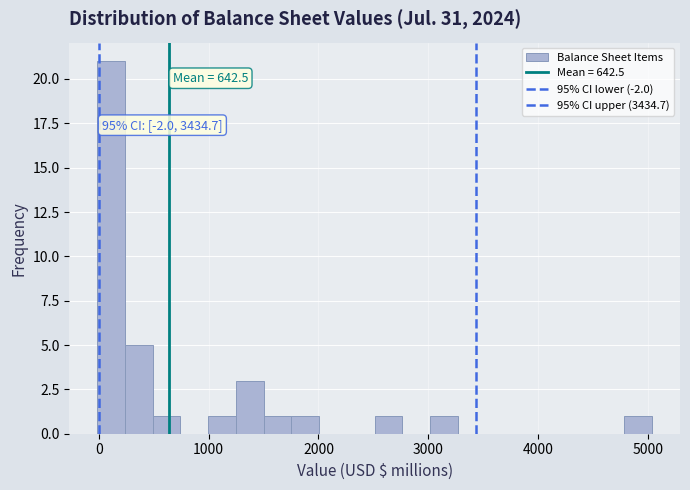

Read against the x-axis, roughly where is the centre of the tallest bar?

100